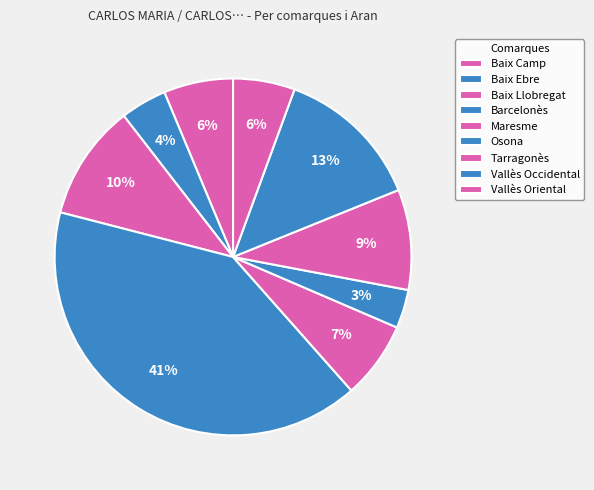

What percentage is the Vallès Occidental slice, to the nearest percent?

13%